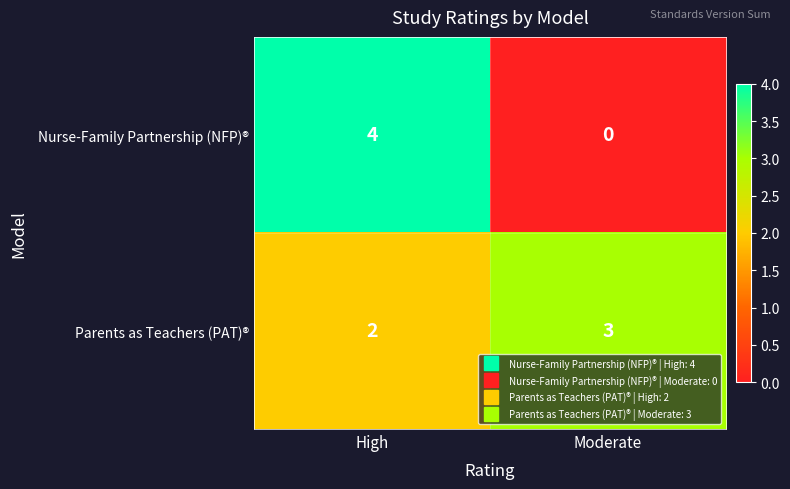

True or false: Parents as Teachers (PAT)® has a value of 5 at Moderate.

False